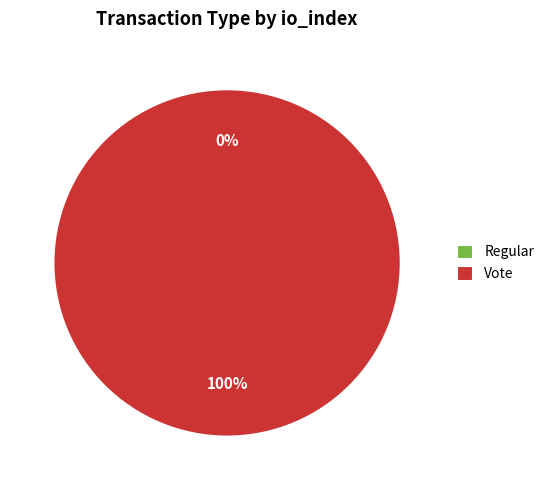

Combined, what portion of the pie is Vote and Regular?

100.0%